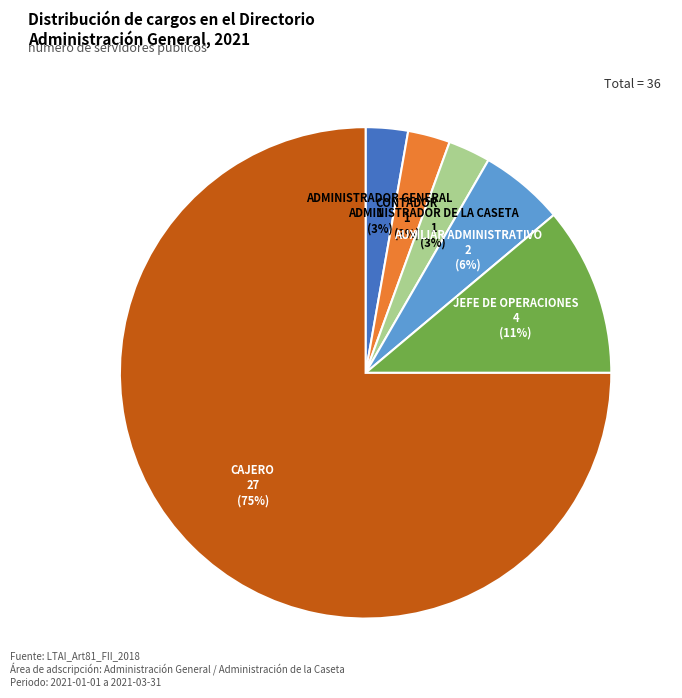

What is the largest slice in the pie chart?

CAJERO